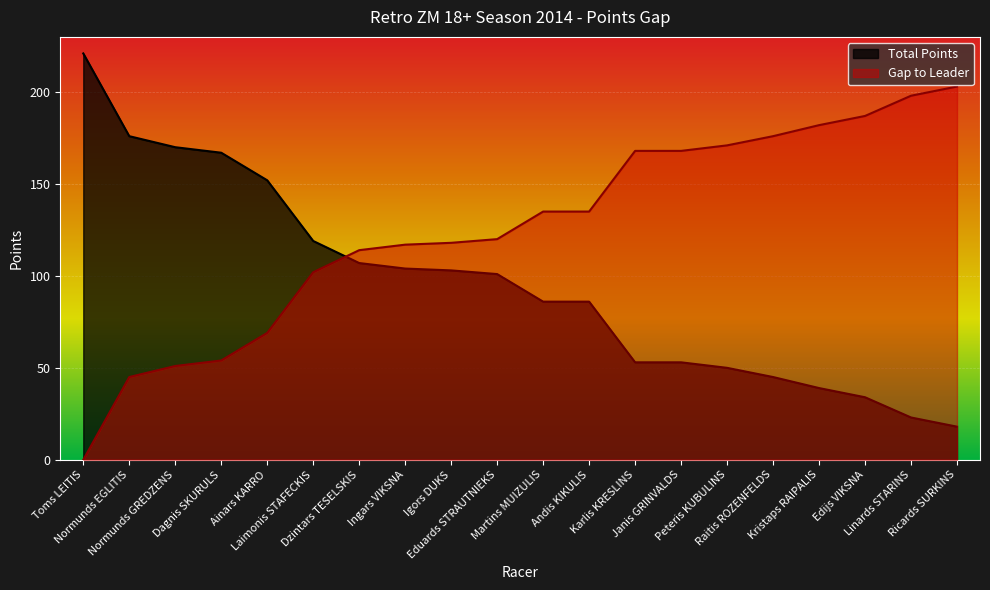

Which category has the lowest value in the Gap series?

Ricards SURKINS